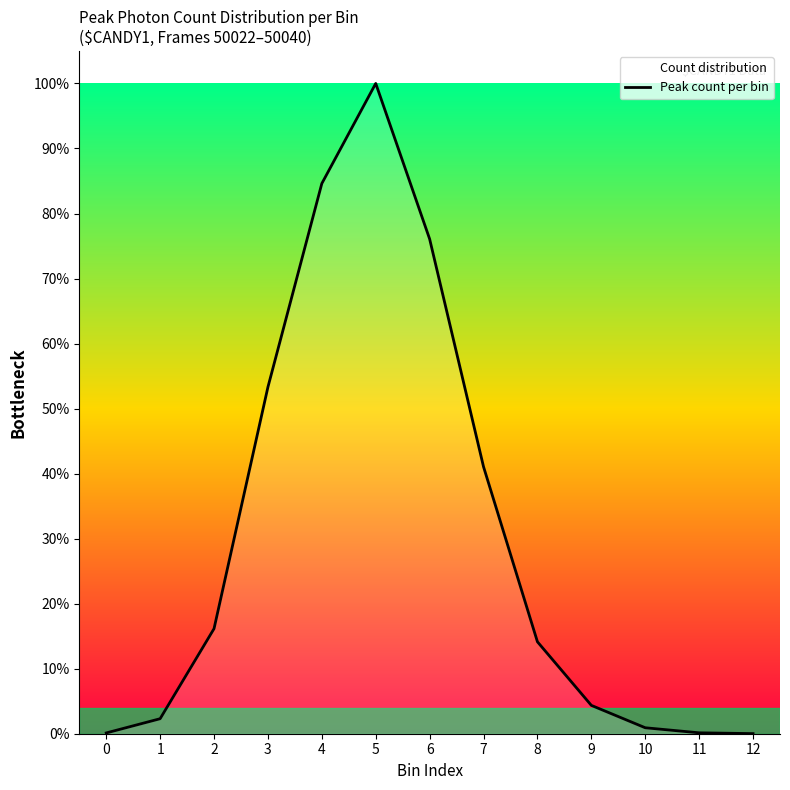

List the labels in order of value, smallest first.

12, 0, 11, 10, 1, 9, 8, 2, 7, 3, 6, 4, 5